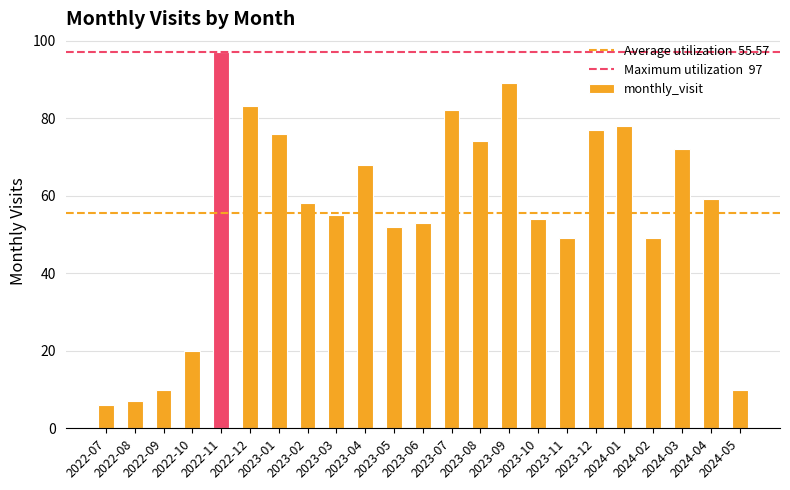

Reading left to right, transcribe all the data shown in this chart.

6	7	10	20	97	83	76	58	55	68	52	53	82	74	89	54	49	77	78	49	72	59	10